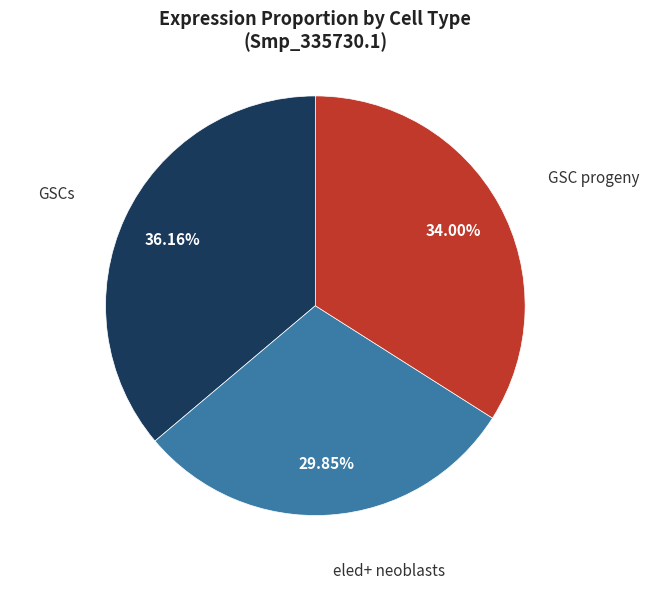

Is there any slice that represents more than half of the pie?

No